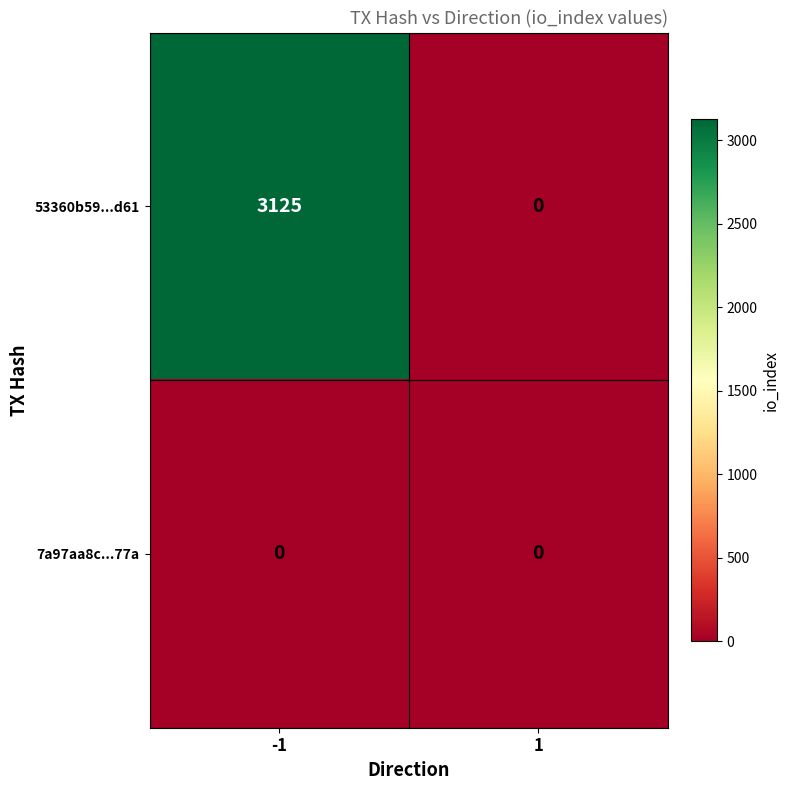

At which category is the sum across all series the highest?

-1